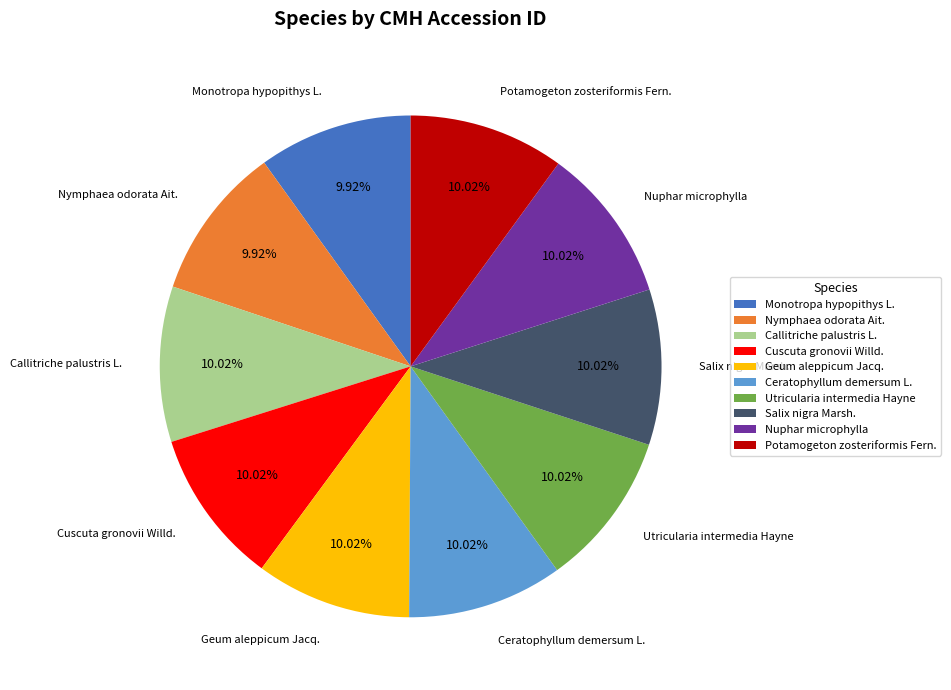

Combined, do Utricularia intermedia Hayne and Nymphaea odorata Ait. account for over 50%?

No